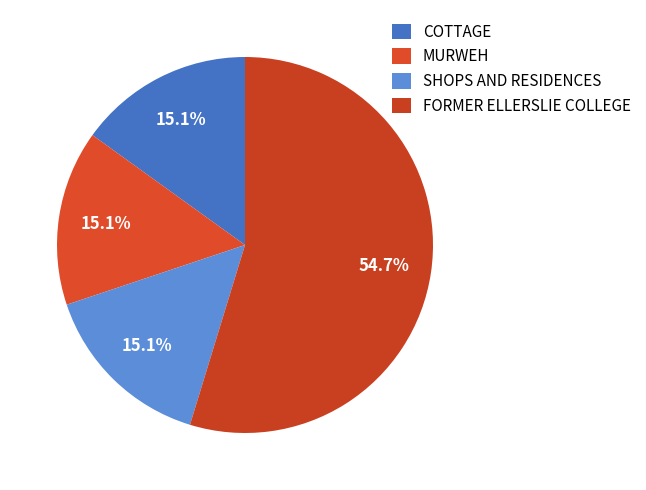

Count the number of slices in the pie.

4